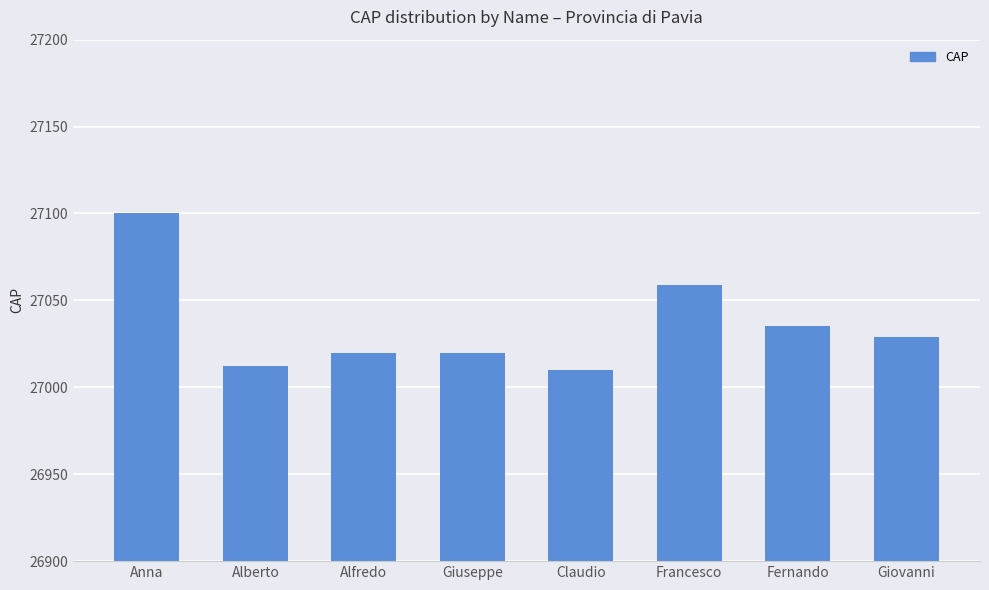

How many values are below 27029?

4